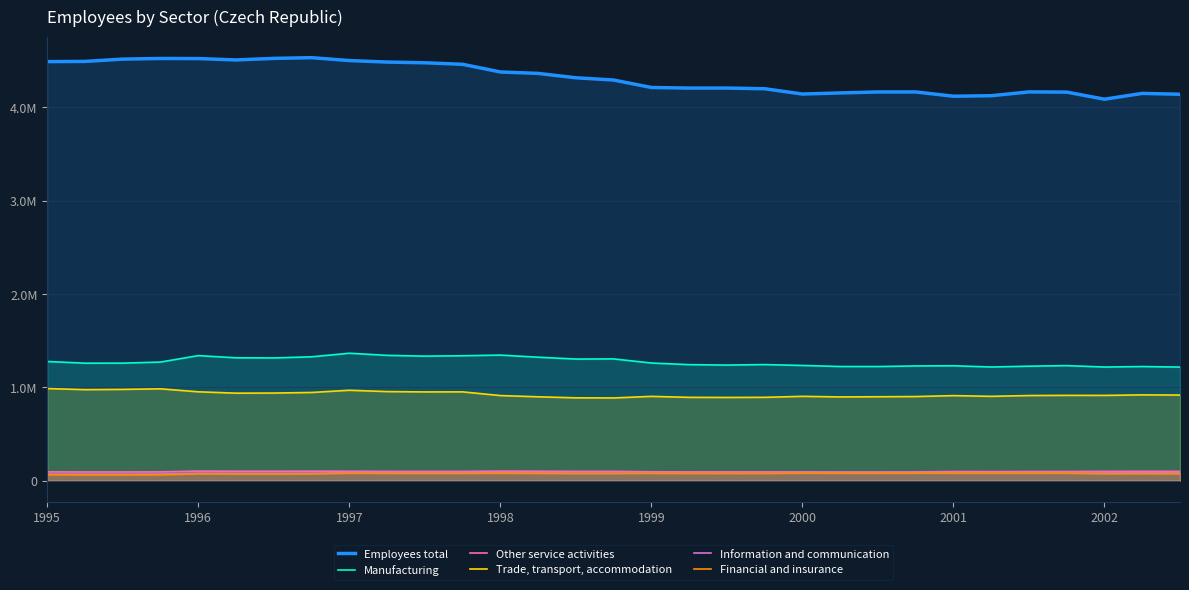

At which label does Financial and insurance reach its minimum?

1996